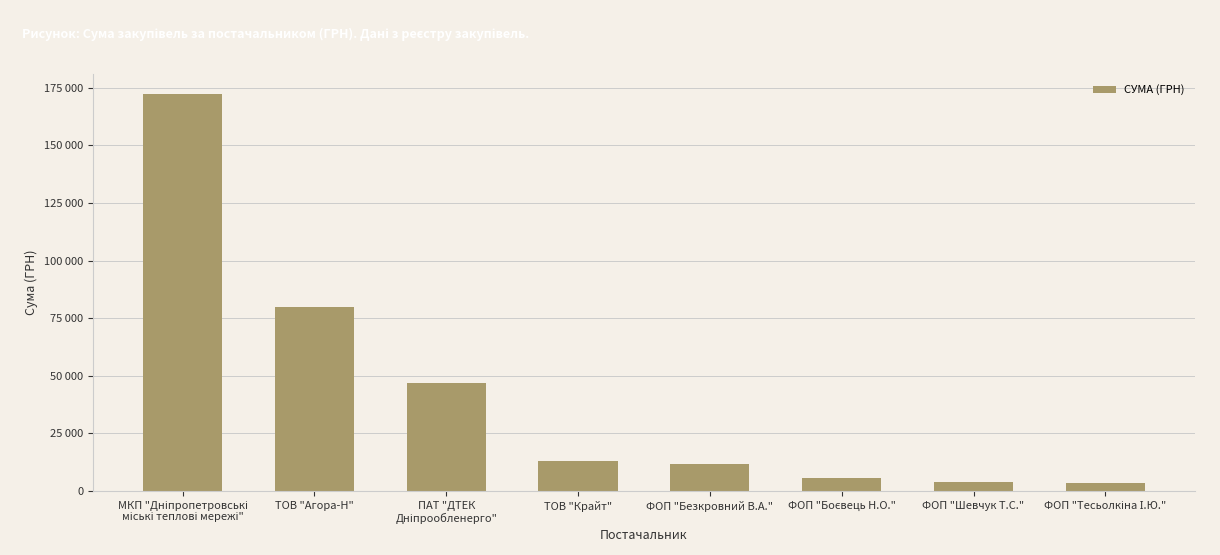

What is the average value?

42110.7